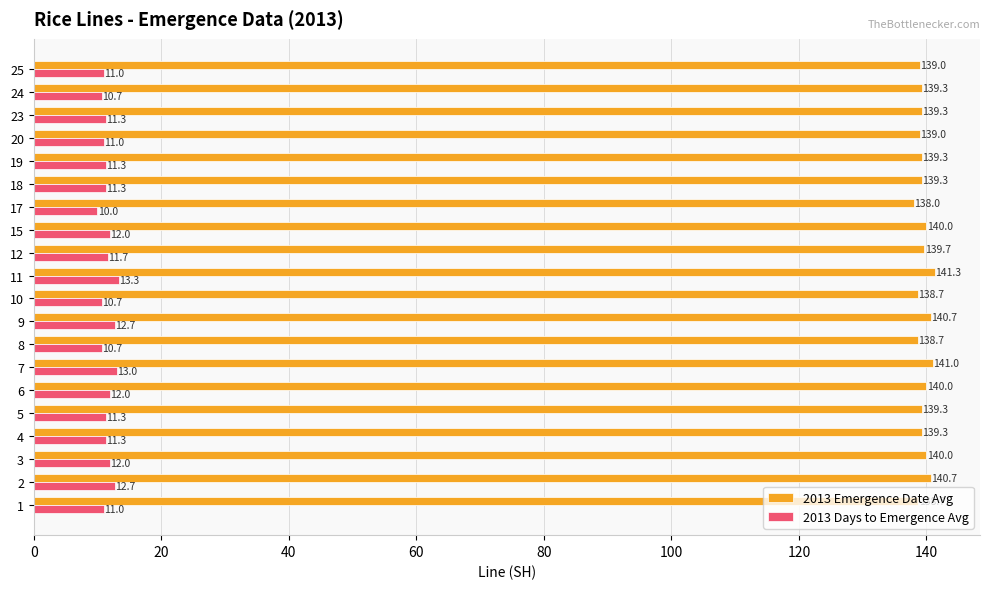

Which series has the largest total across all categories?

2013 Emergence Date Avg